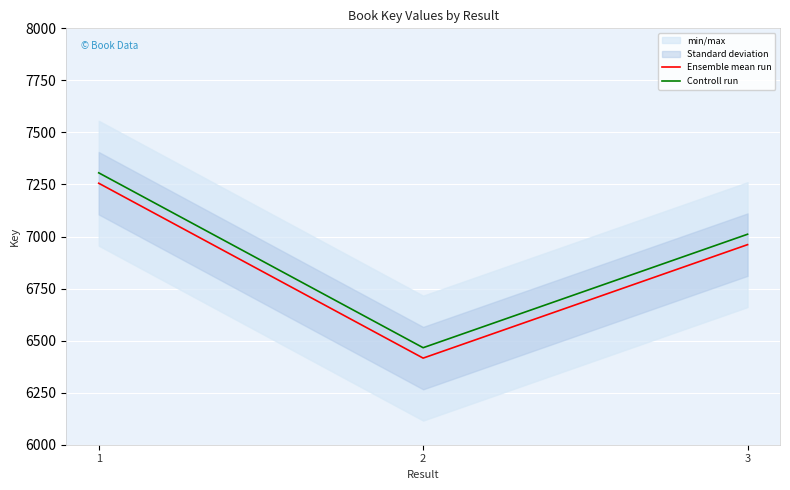

Which label corresponds to the largest value in the chart?

1